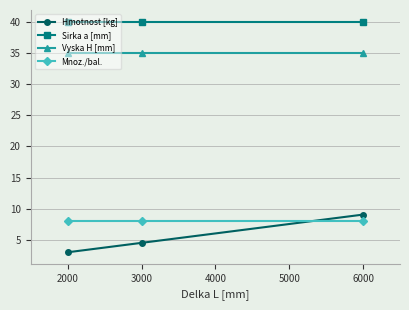

True or false: Vyska H [mm] has a value of 35.0 at 2000.

True